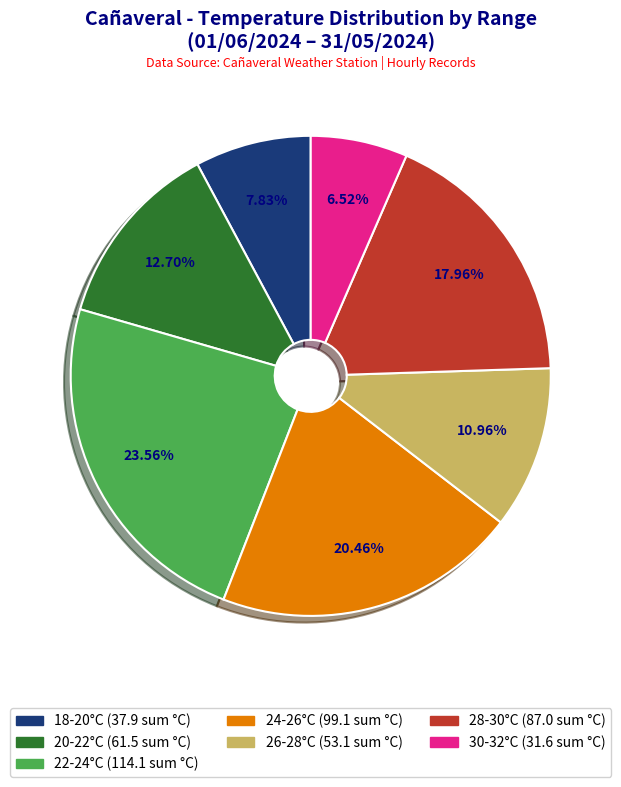

Is there a majority slice in this chart?

No